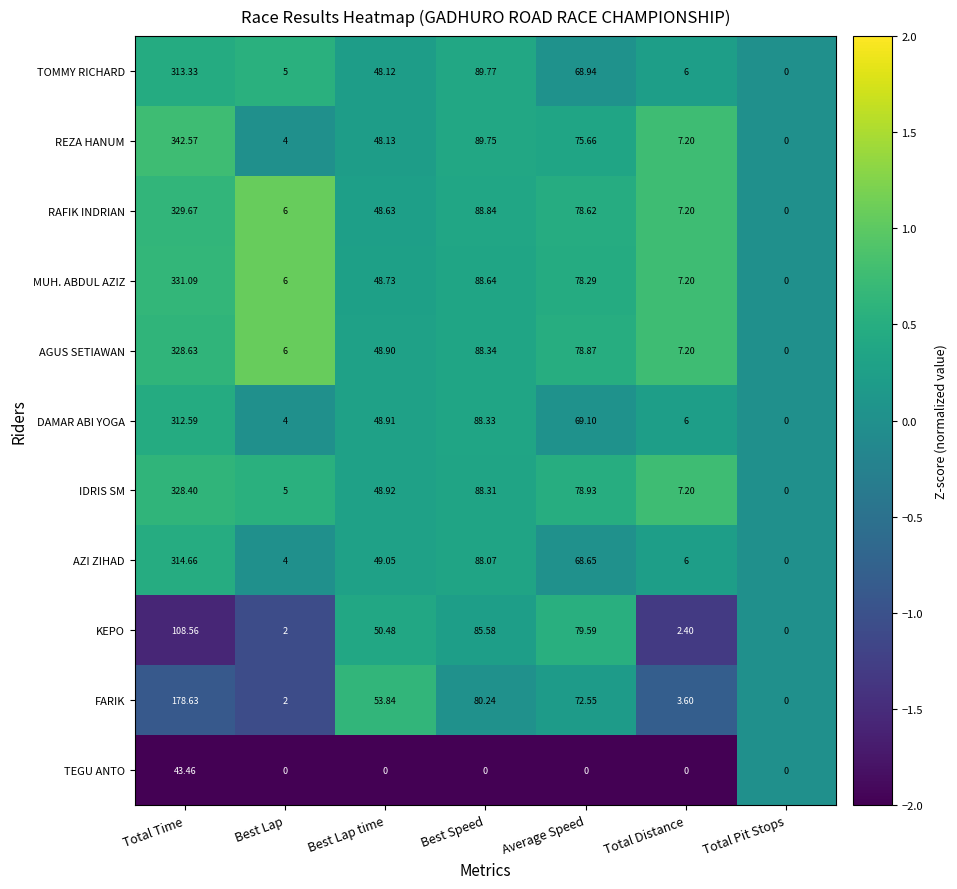

How many data points in AGUS SETIAWAN are above 48?

4